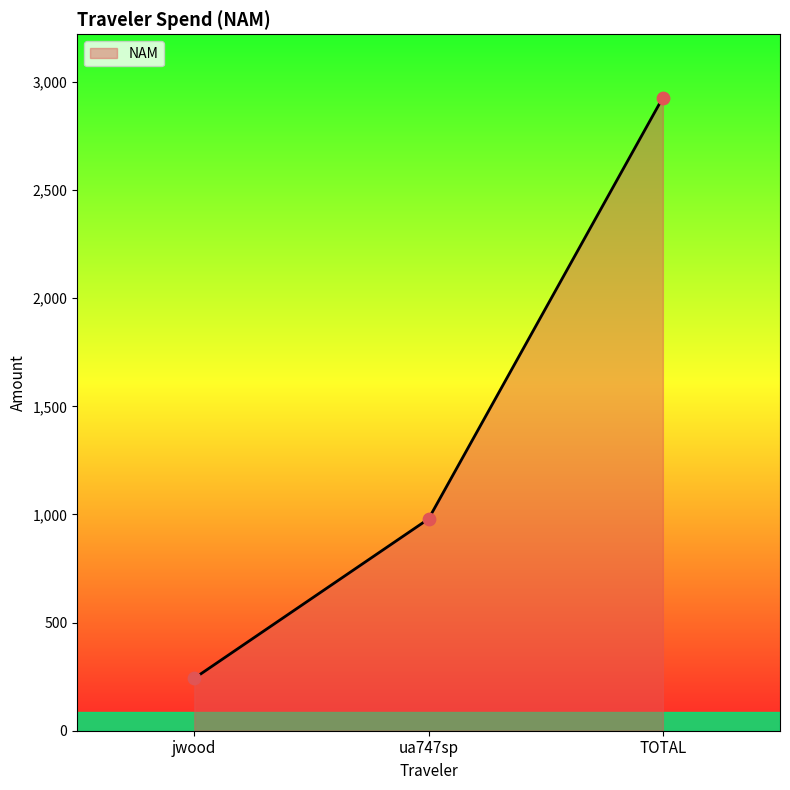

Which has a higher value, TOTAL or jwood?

TOTAL